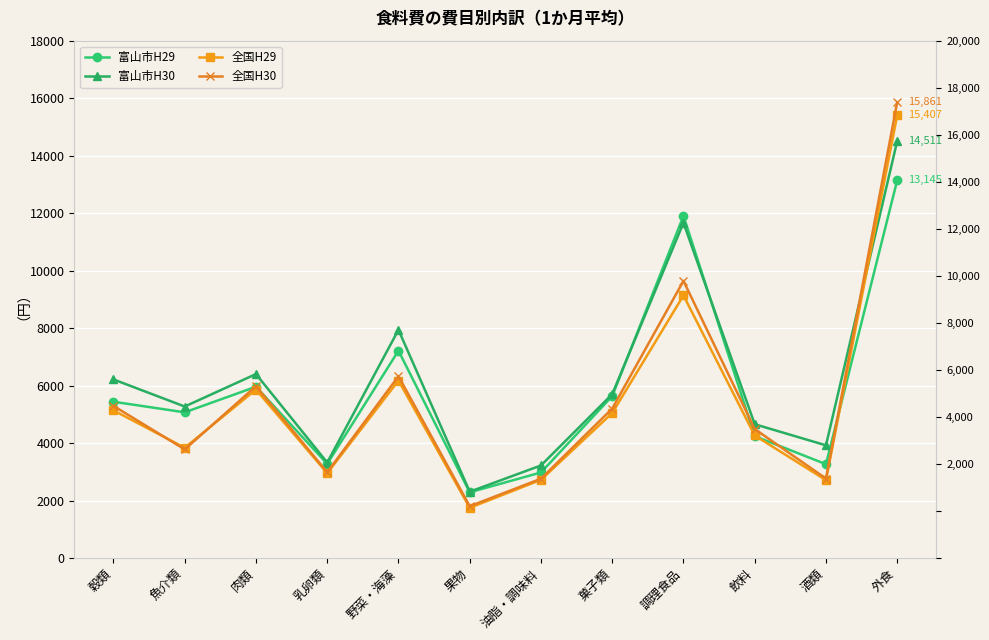

Reading left to right, transcribe all the data shown in this chart.

富山市H29: 穀類=5440	魚介類=5072	肉類=5962	乳卵類=3279	野菜・海藻=7216	果物=2290	油脂・調味料=2980	菓子類=5635	調理食品=11906	飲料=4244	酒類=3268	外食=13145
富山市H30: 穀類=6216	魚介類=5274	肉類=6403	乳卵類=3326	野菜・海藻=7941	果物=2311	油脂・調味料=3224	菓子類=5702	調理食品=11666	飲料=4658	酒類=3924	外食=14511
全国H29: 穀類=5140	魚介類=3840	肉類=5863	乳卵類=2955	野菜・海藻=6177	果物=1751	油脂・調味料=2724	菓子類=5046	調理食品=9138	飲料=4267	酒類=2713	外食=15407
全国H30: 穀類=5296	魚介類=3782	肉類=5980	乳卵類=2988	野菜・海藻=6327	果物=1806	油脂・調味料=2762	菓子類=5202	調理食品=9644	飲料=4491	酒類=2768	外食=15861